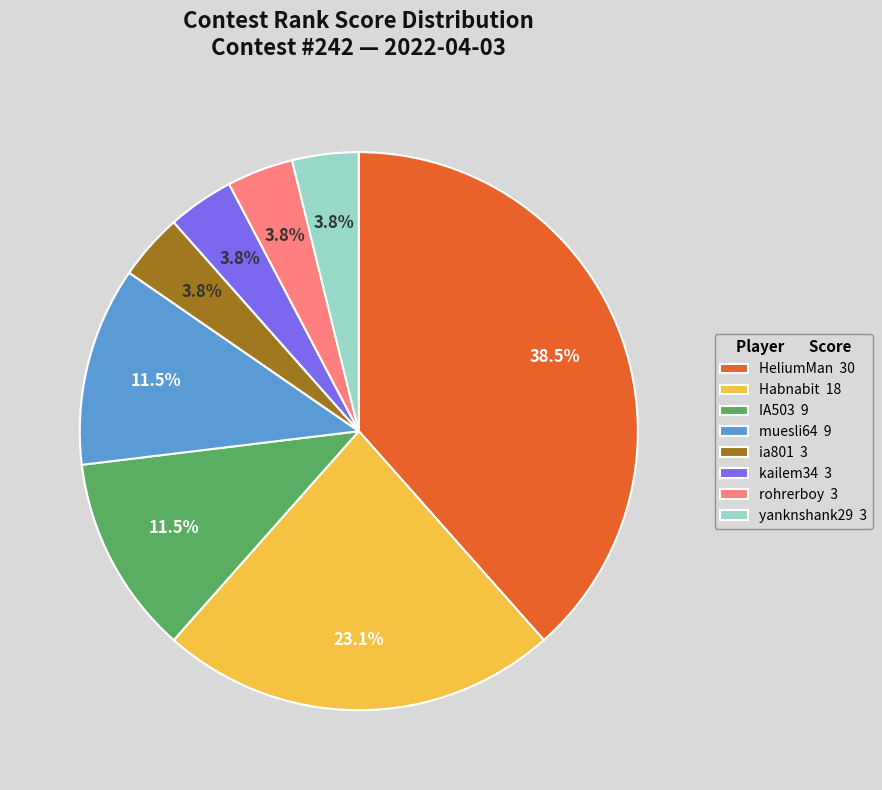

Is yanknshank29 the majority of the pie?

No